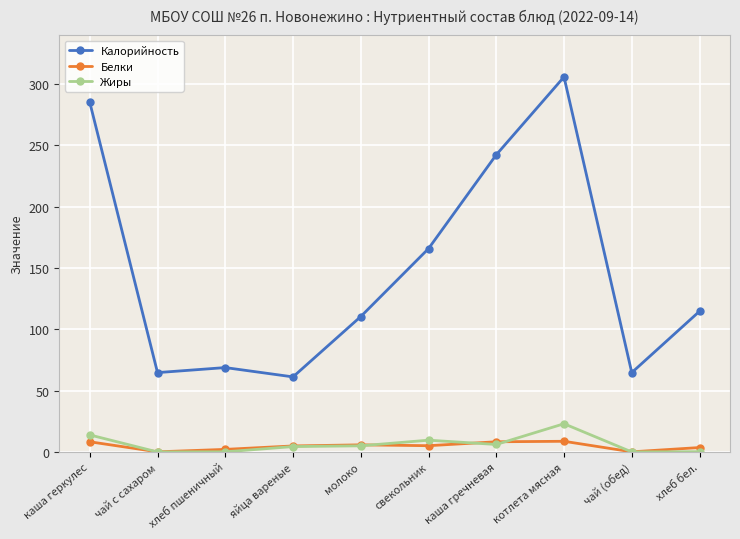

What is the sum of the Калорийность values at чай (обед) and котлета мясная?

370.7